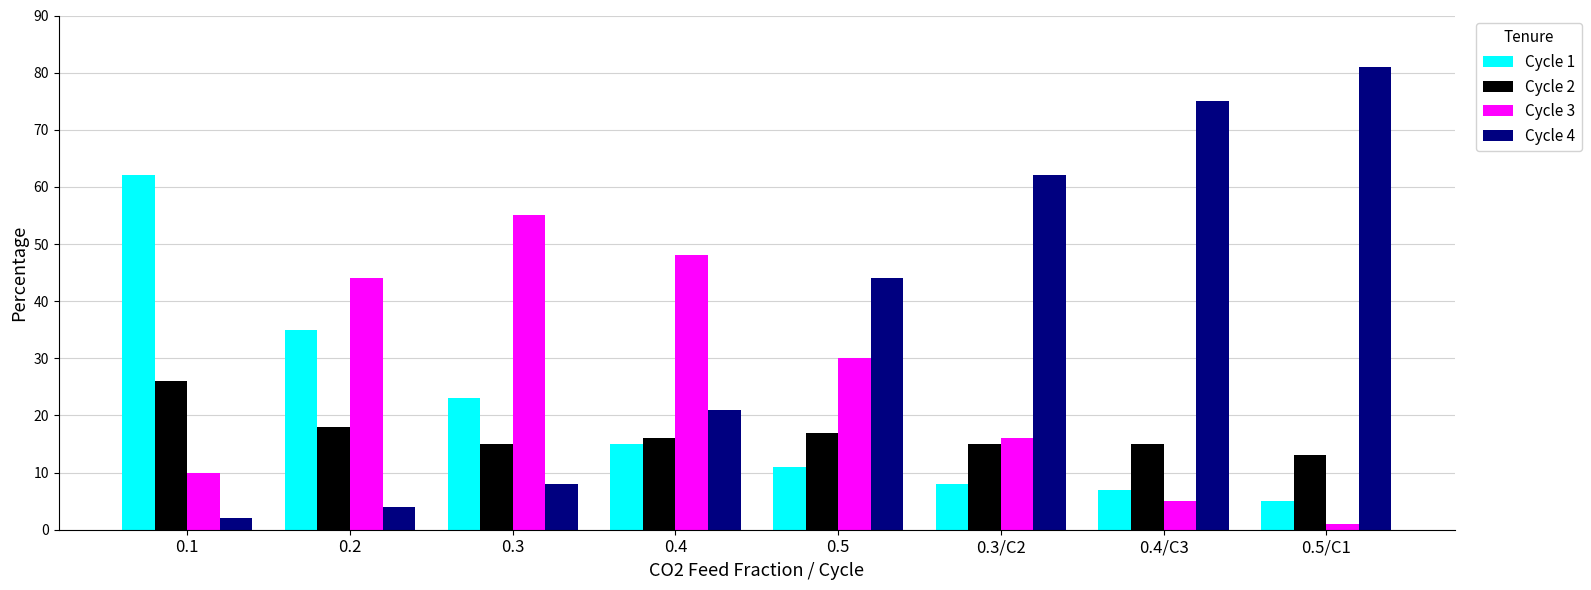

Rank the series by their average value, from highest to lowest.

Cycle 4, Cycle 3, Cycle 1, Cycle 2